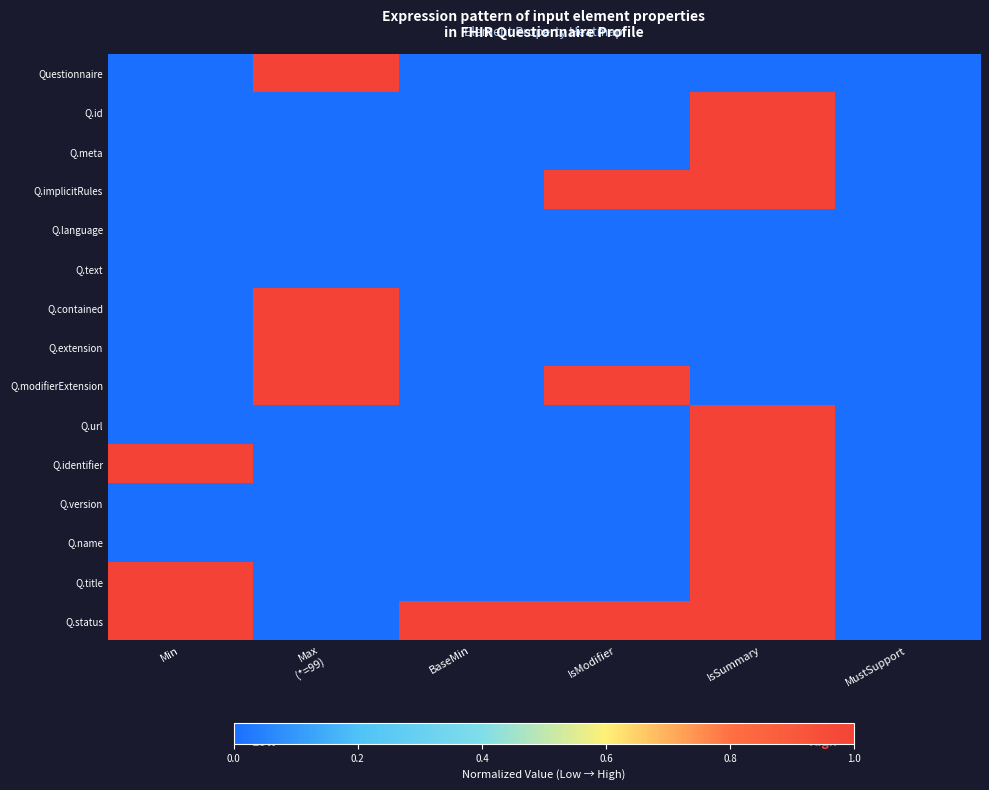

At MustSupport, list the series in order from smallest to largest.

Questionnaire, Q.id, Q.meta, Q.implicitRules, Q.language, Q.text, Q.contained, Q.extension, Q.modifierExtension, Q.url, Q.identifier, Q.version, Q.name, Q.title, Q.status